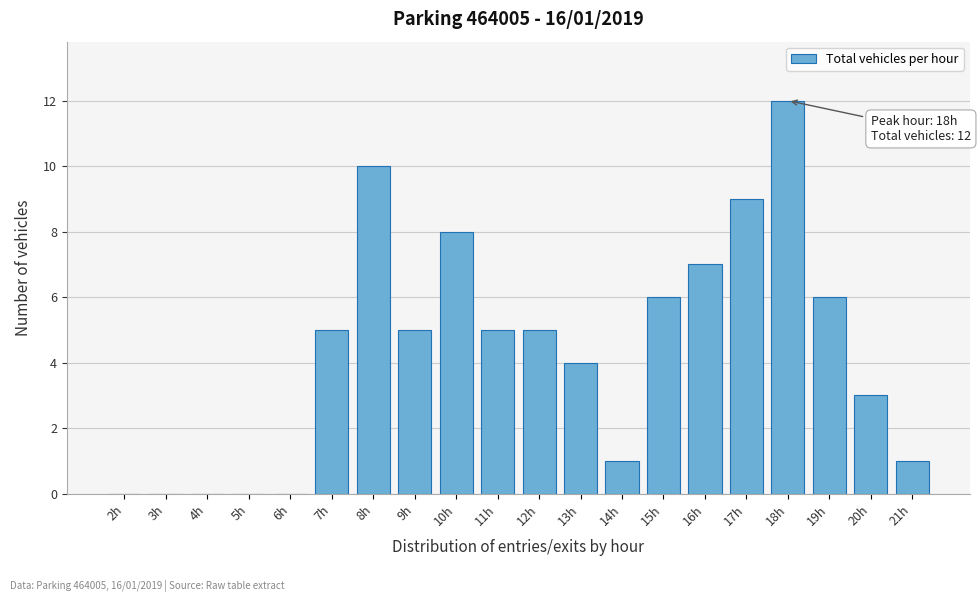

Reading right to left, list all the values displayed in this chart.

21h=1	20h=3	19h=6	18h=12	17h=9	16h=7	15h=6	14h=1	13h=4	12h=5	11h=5	10h=8	9h=5	8h=10	7h=5	6h=0	5h=0	4h=0	3h=0	2h=0